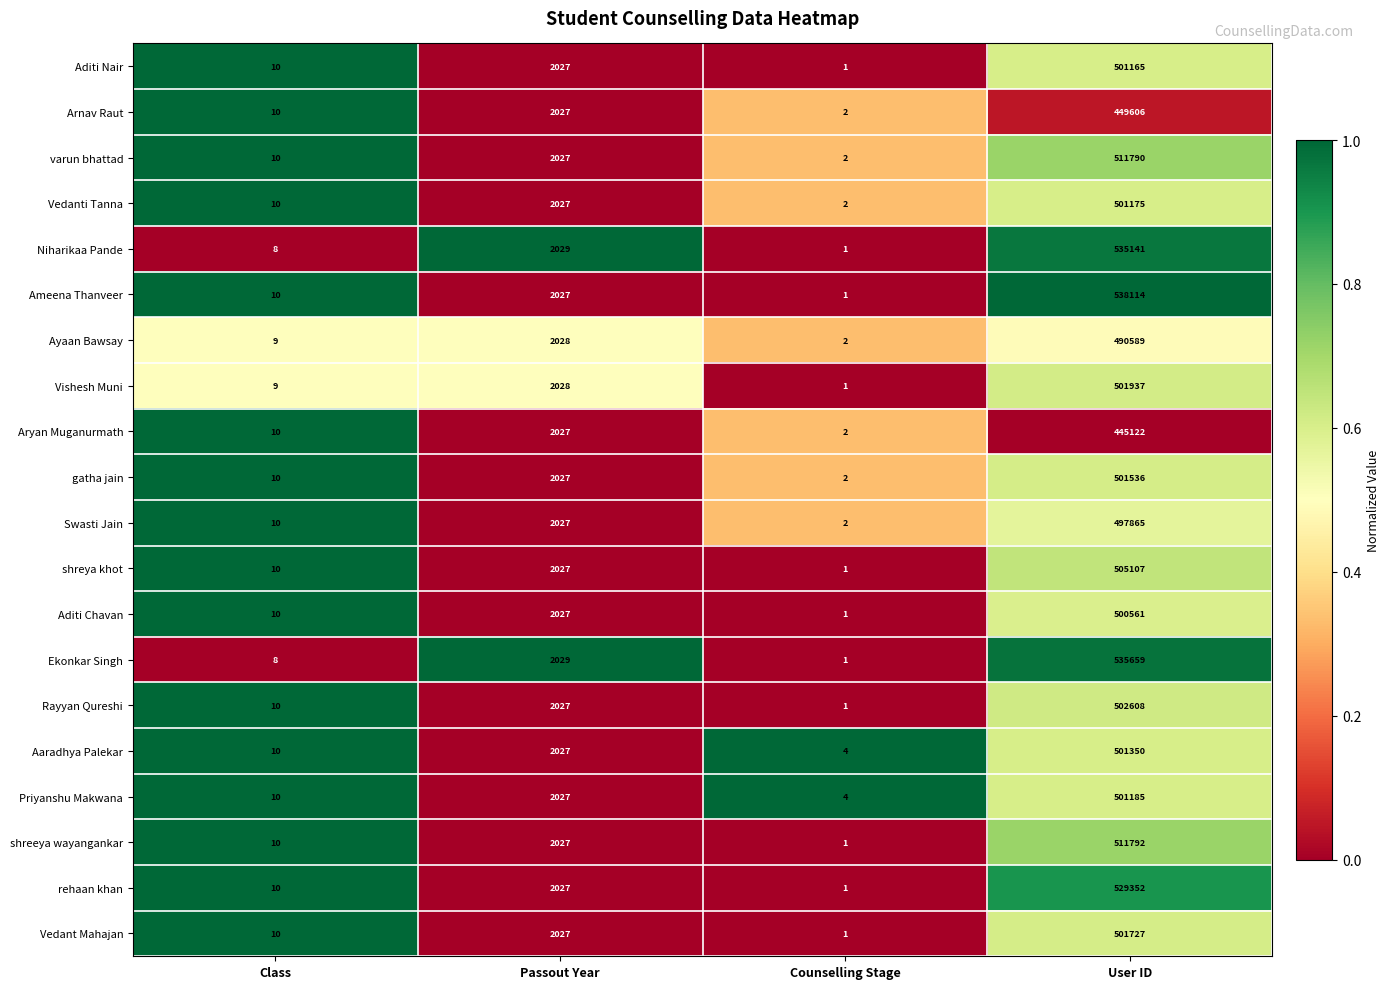

What is the average value of the Arnav Raut series?

112911